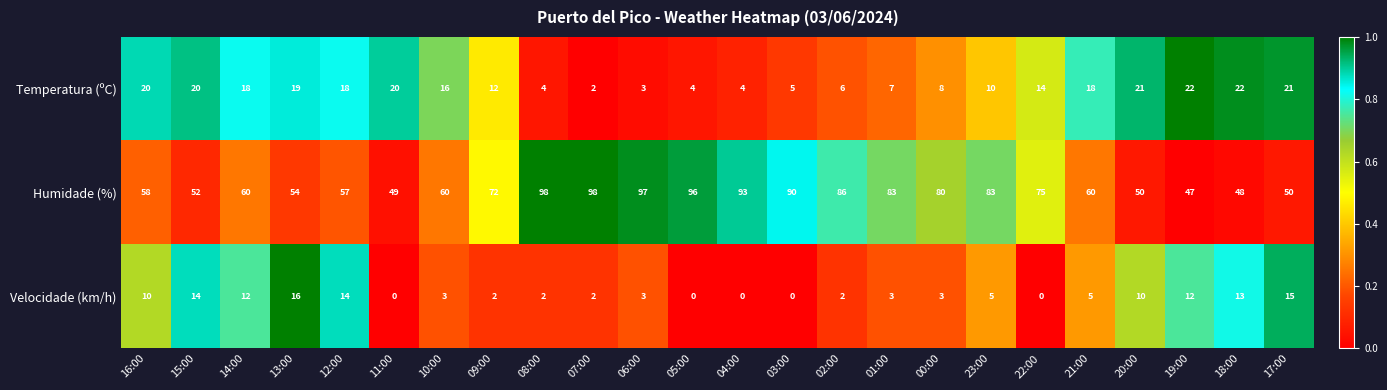

Rank the series at 04:00 from lowest to highest value.

Velocidade (km/h), Temperatura (ºC), Humidade (%)